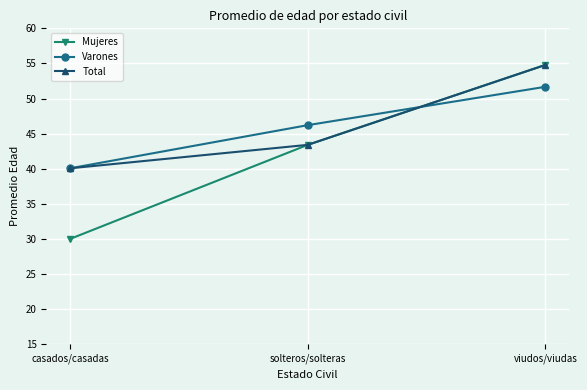

List the labels in order of Mujeres value, smallest first.

casados/casadas, solteros/solteras, viudos/viudas